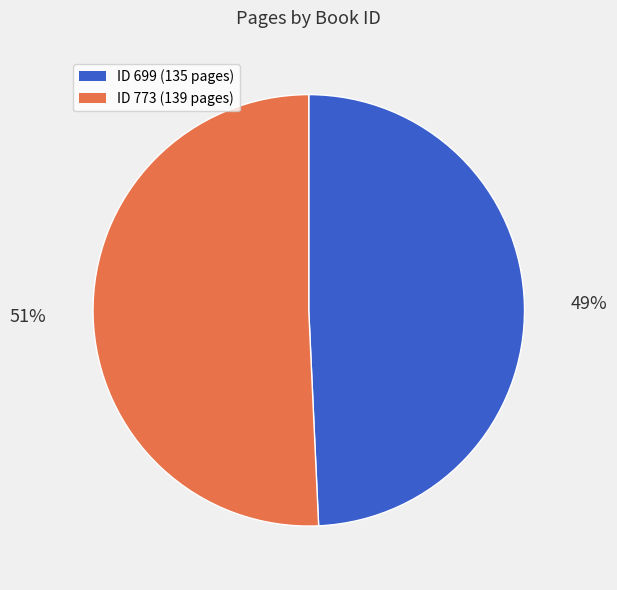

To the nearest percent, what is the average slice percentage?

50%